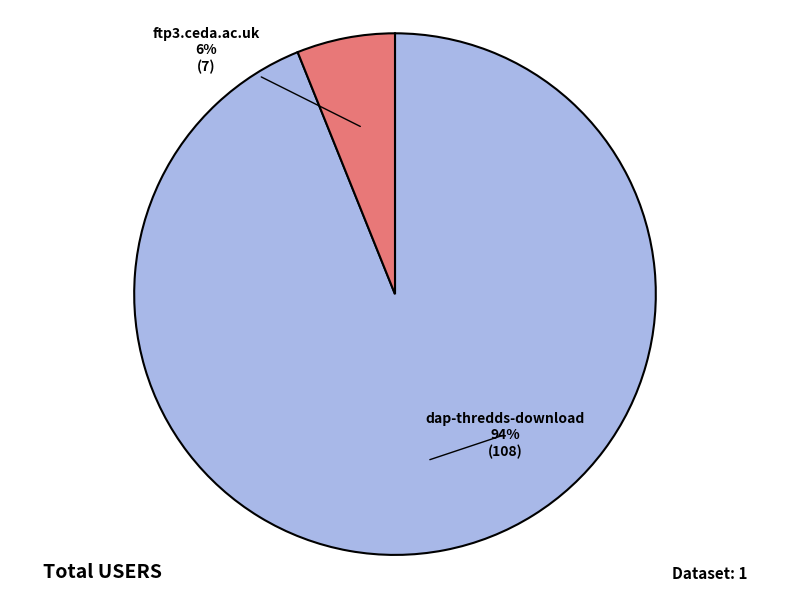

Is there any slice that represents more than half of the pie?

Yes